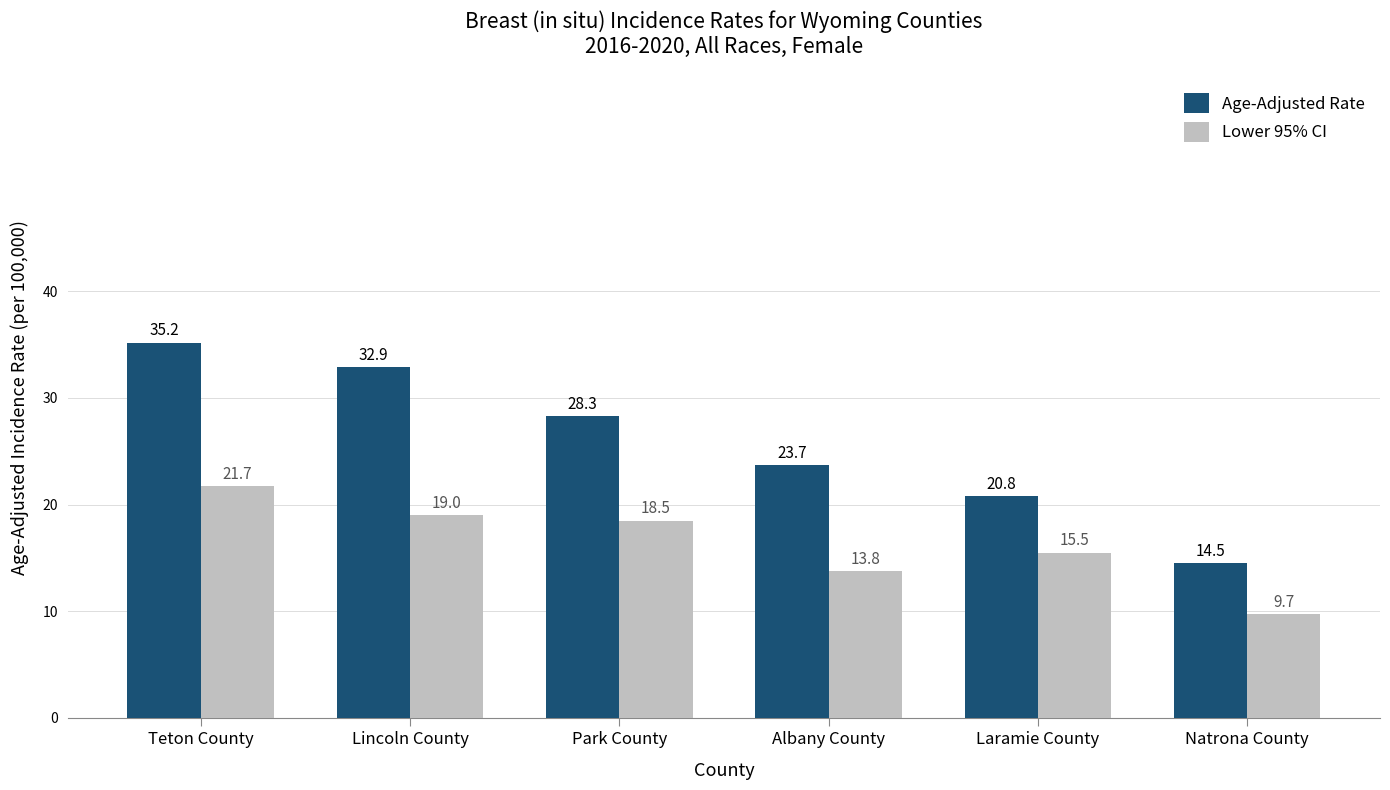

Reading left to right, what are all the values shown in this chart?

Age-Adjusted Rate: Teton County=35.2	Lincoln County=32.9	Park County=28.3	Albany County=23.7	Laramie County=20.8	Natrona County=14.5
Lower 95% CI: Teton County=21.7	Lincoln County=19.0	Park County=18.5	Albany County=13.8	Laramie County=15.5	Natrona County=9.7